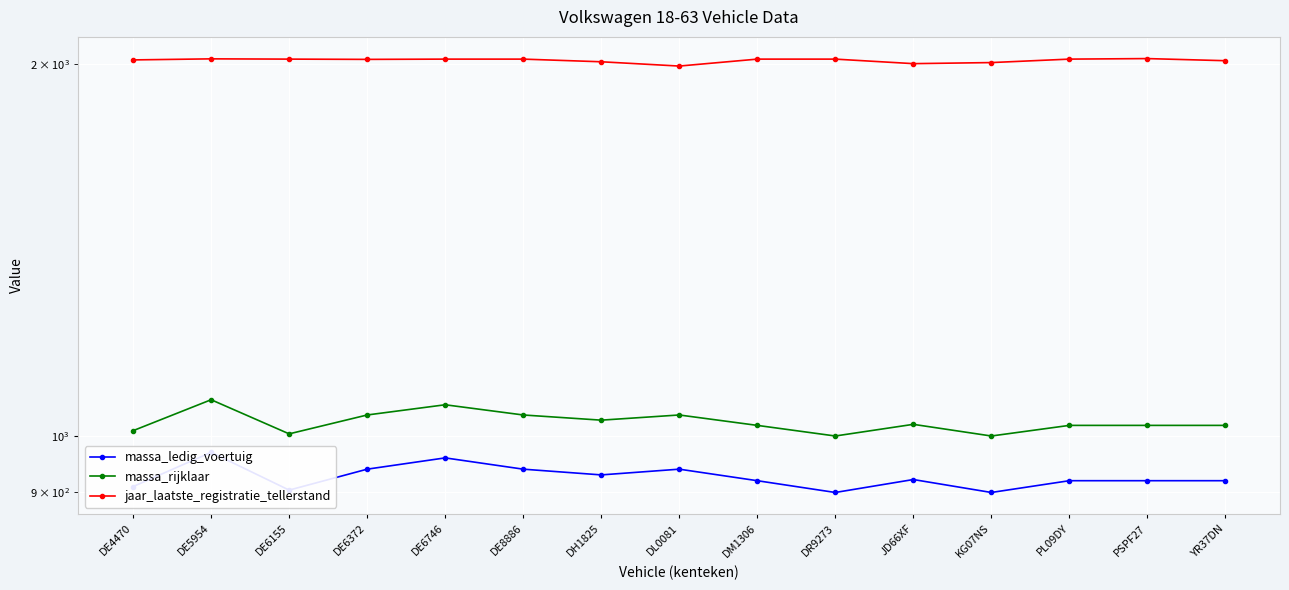

True or false: jaar_laatste_registratie_tellerstand has more than 1 interior local peaks.

True